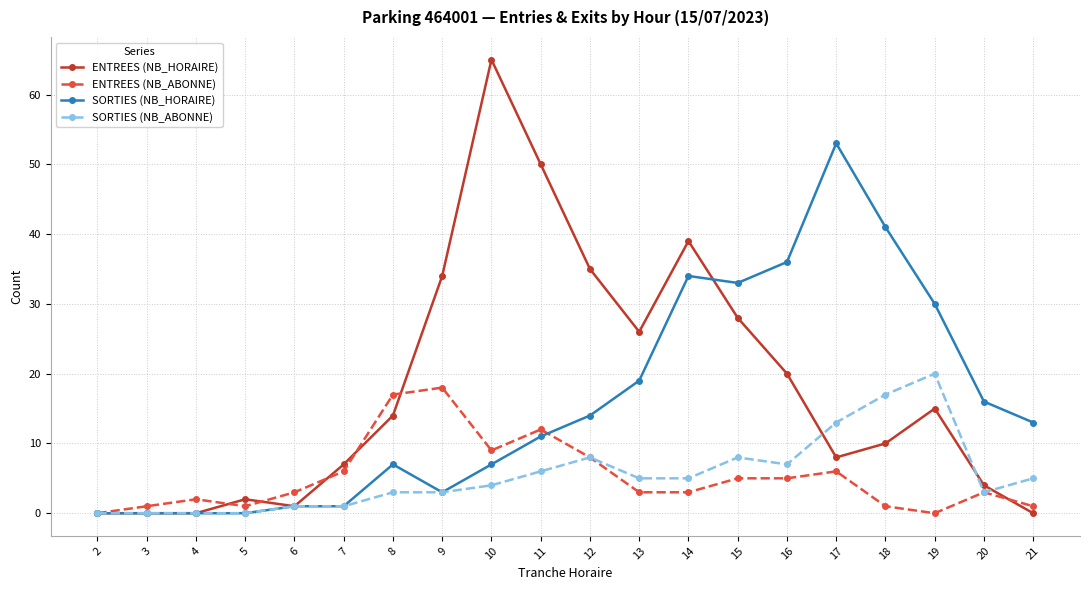

How many distinct data groups are displayed?

4